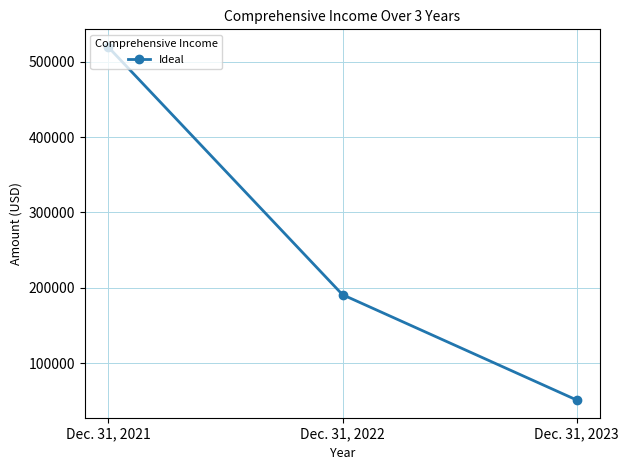

At which category does the chart reach its peak across all series?

Dec. 31, 2021